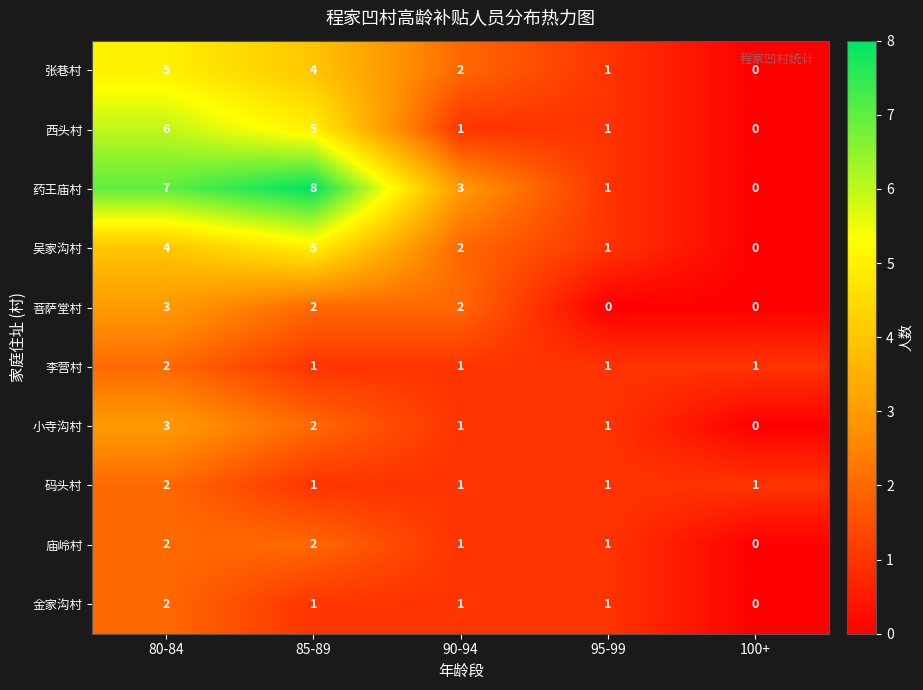

List the labels in order of 张巷村 value, largest first.

80-84, 85-89, 90-94, 95-99, 100+